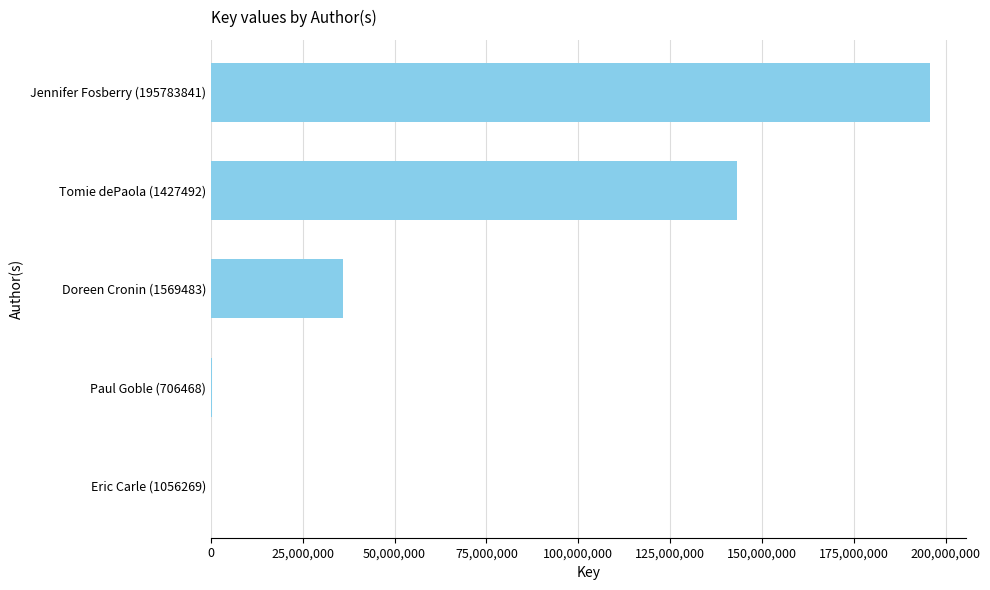

Which label corresponds to the largest value in the chart?

Jennifer Fosberry (195783841)